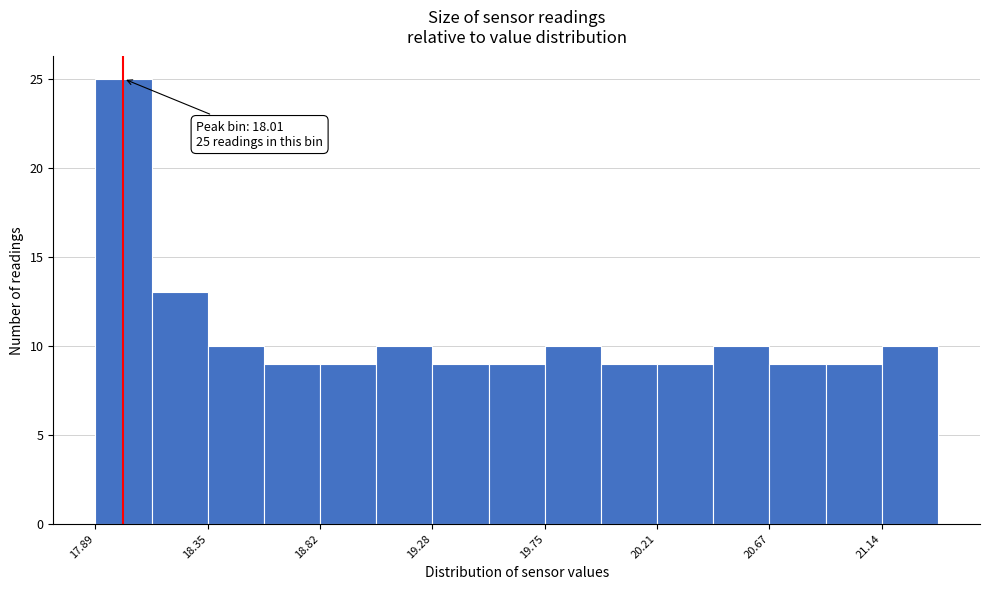

Over which range of the x-axis is the bar tallest?

17.90 to 18.10